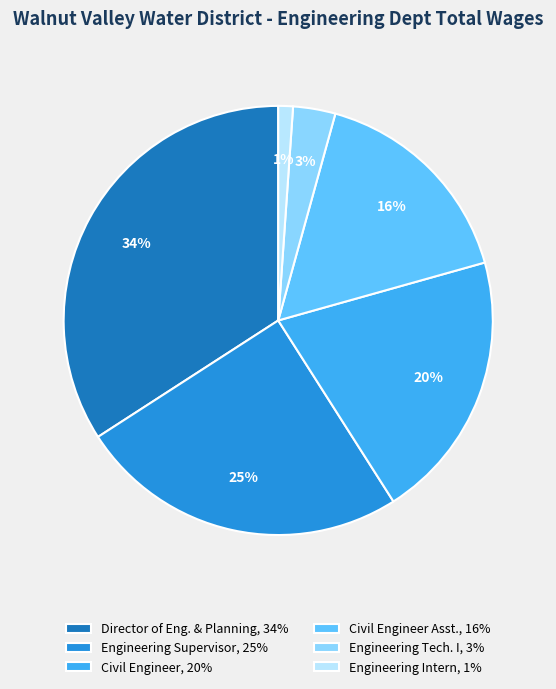

How many slices are in this pie chart?

6